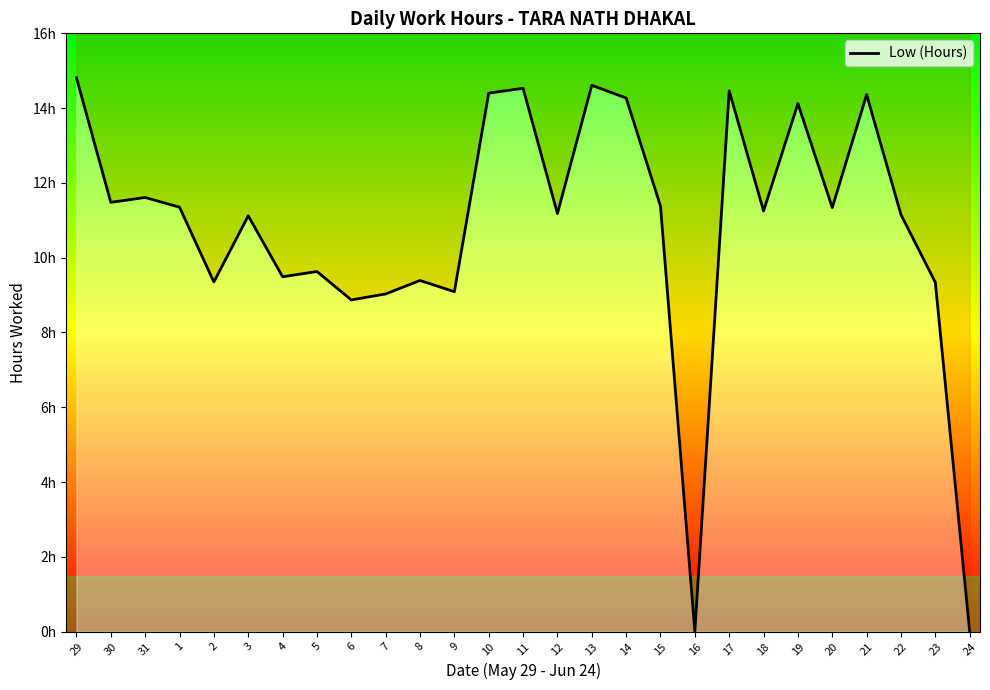

What is the label of the 12th point from the right?

13